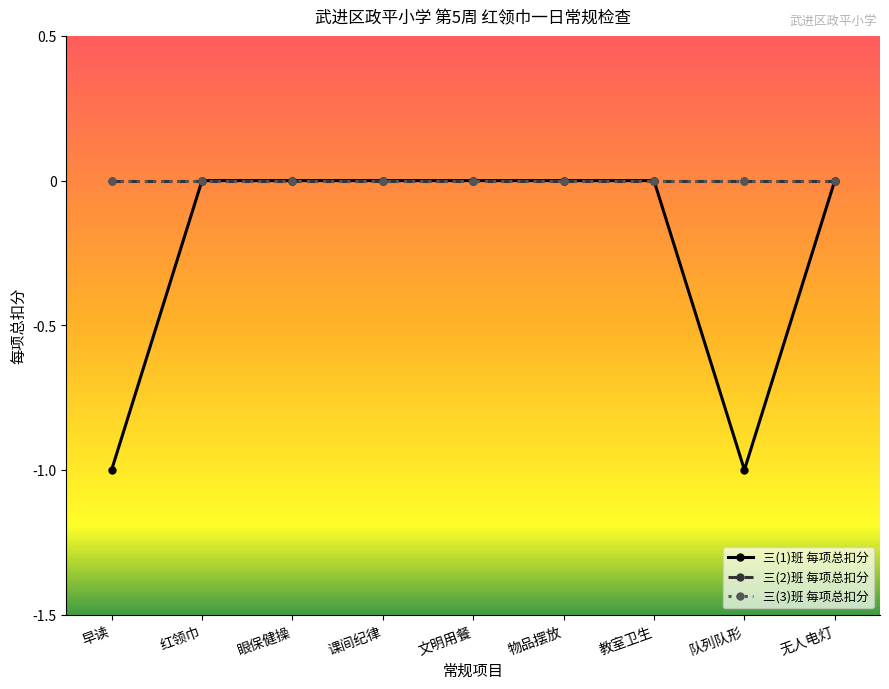

True or false: 三(3)班 每项总扣分 and 三(1)班 每项总扣分 cross at least once.

False